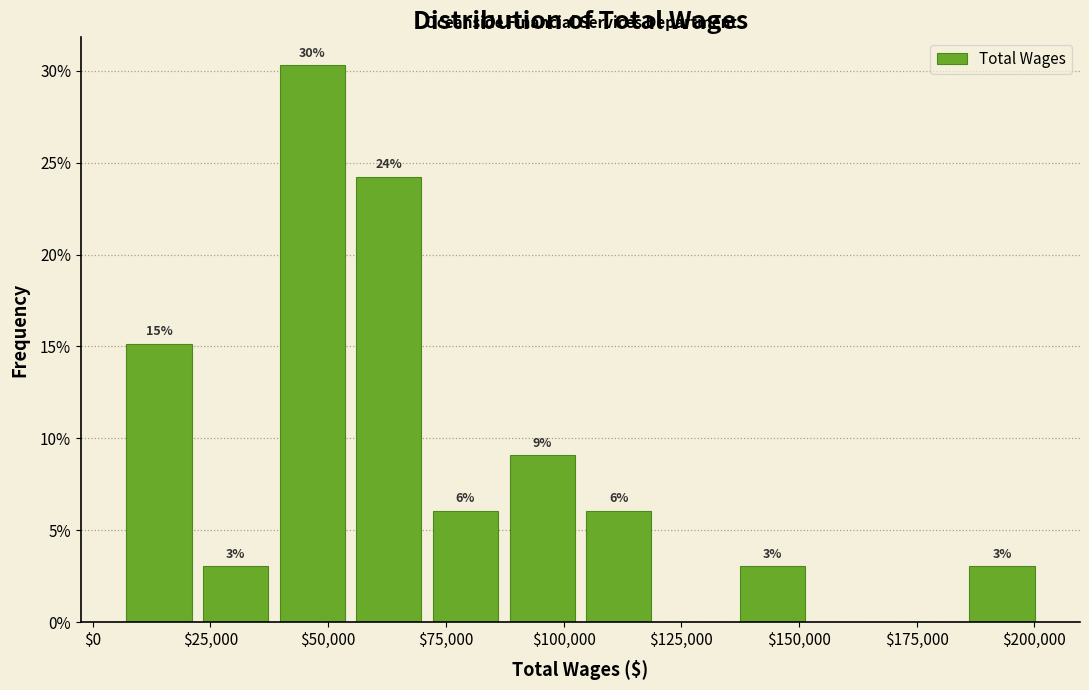

Around what value on the x-axis is the tallest bar? Give the approximate position of its centre, as read against the axis.

45000